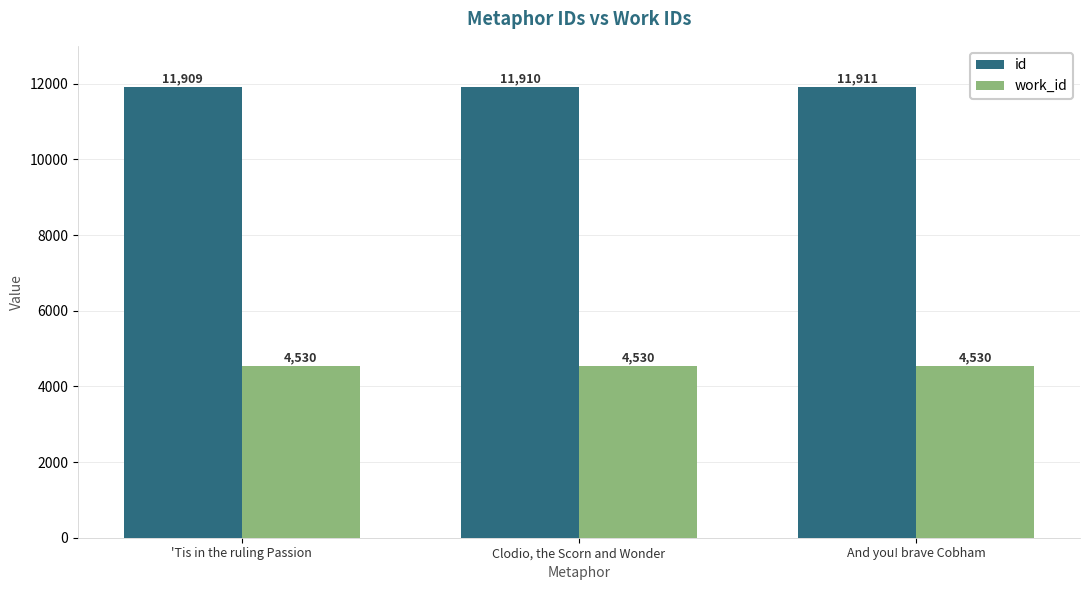

What is the spread (max minus min) of values at Clodio, the Scorn and Wonder?

7380